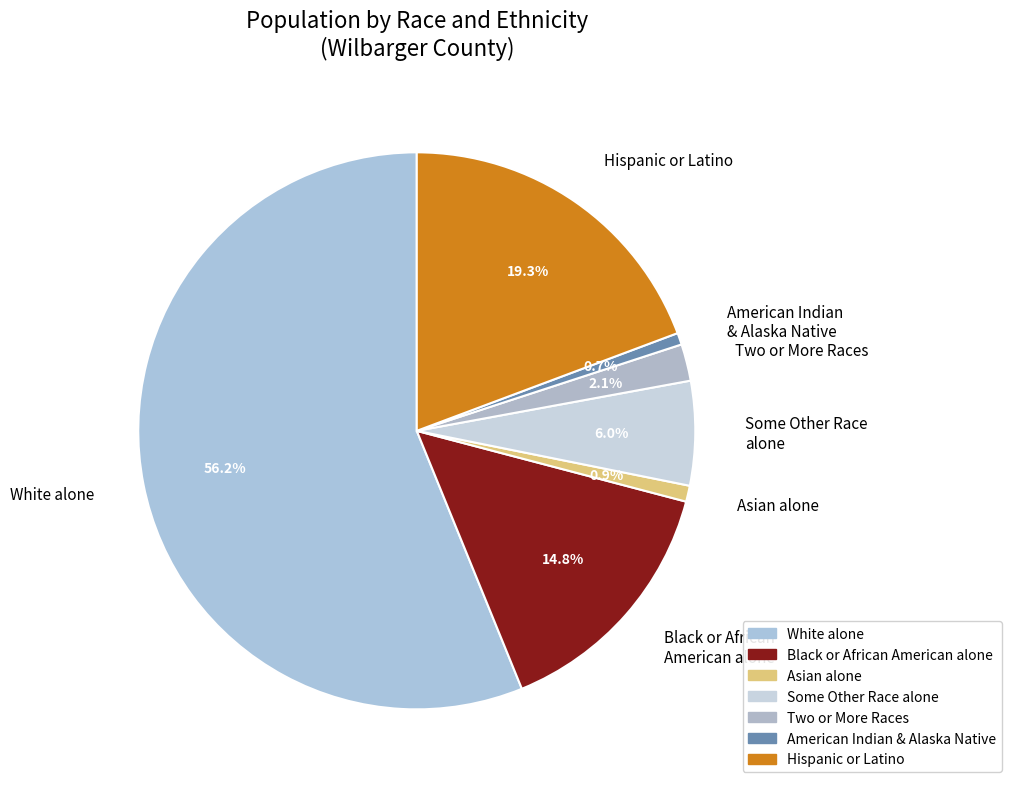

Is Two or More Races the majority of the pie?

No